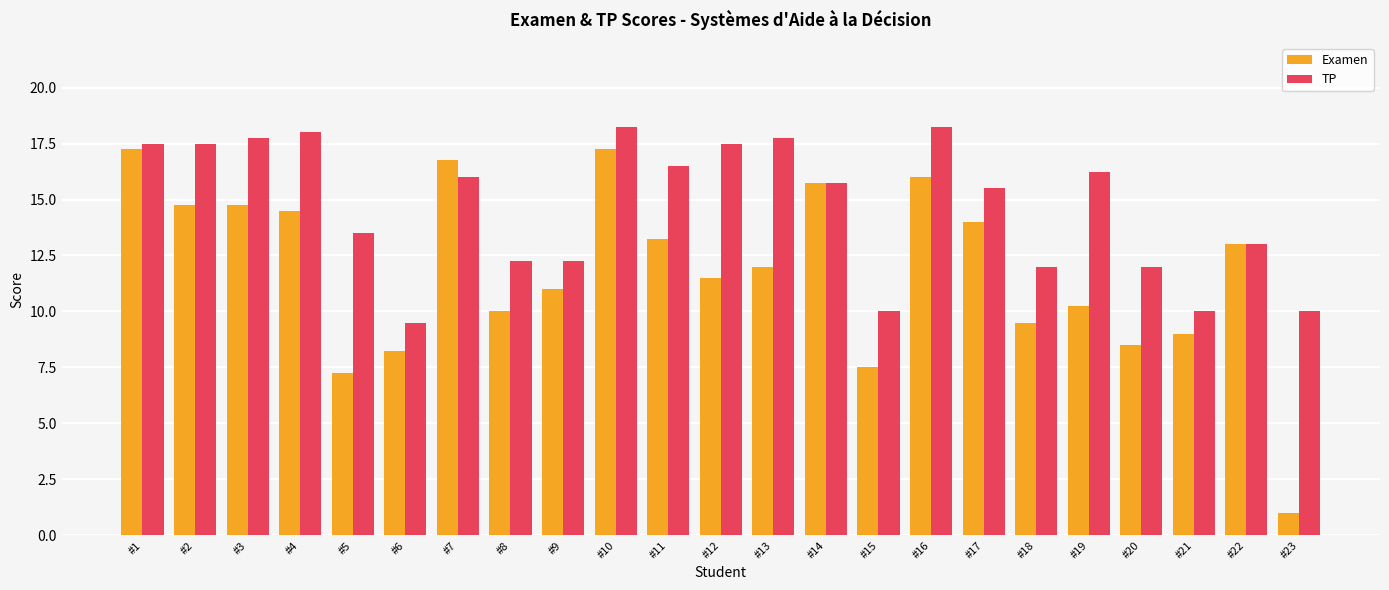

How many distinct data groups are displayed?

2